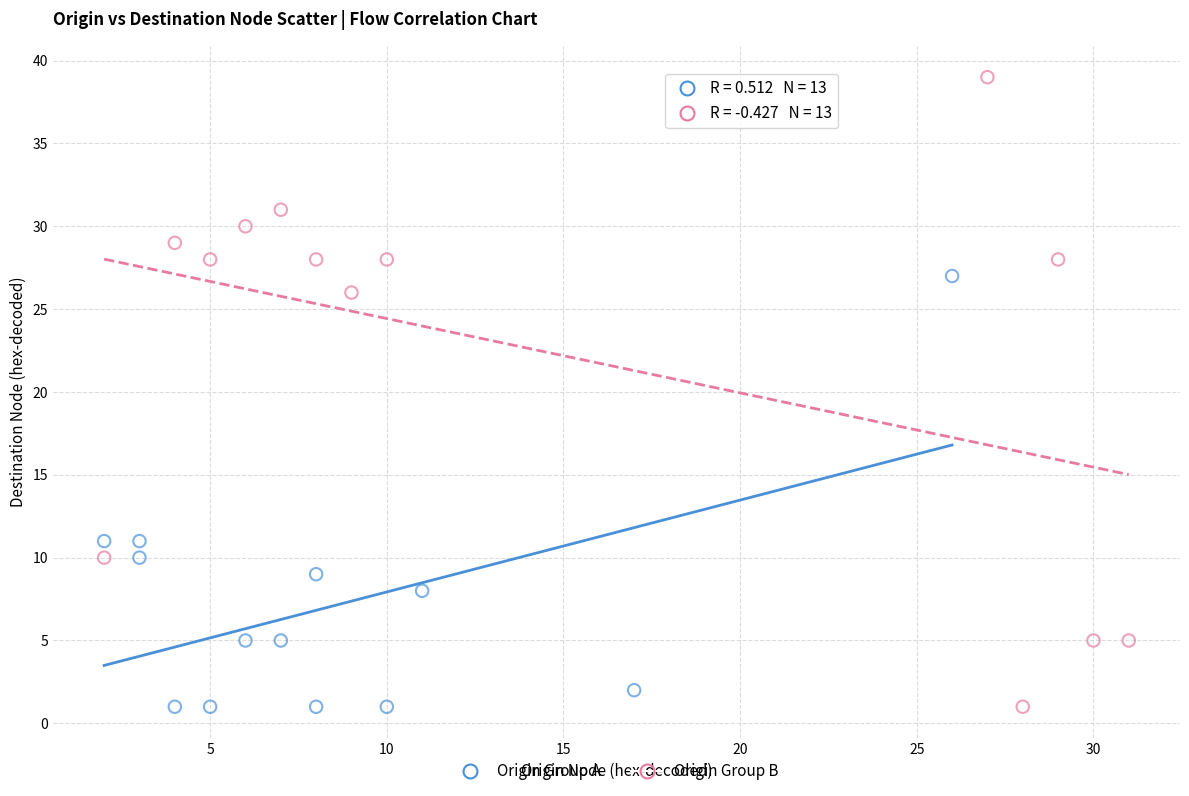

Which series has the largest Y range (max minus min)?

Origin Group B